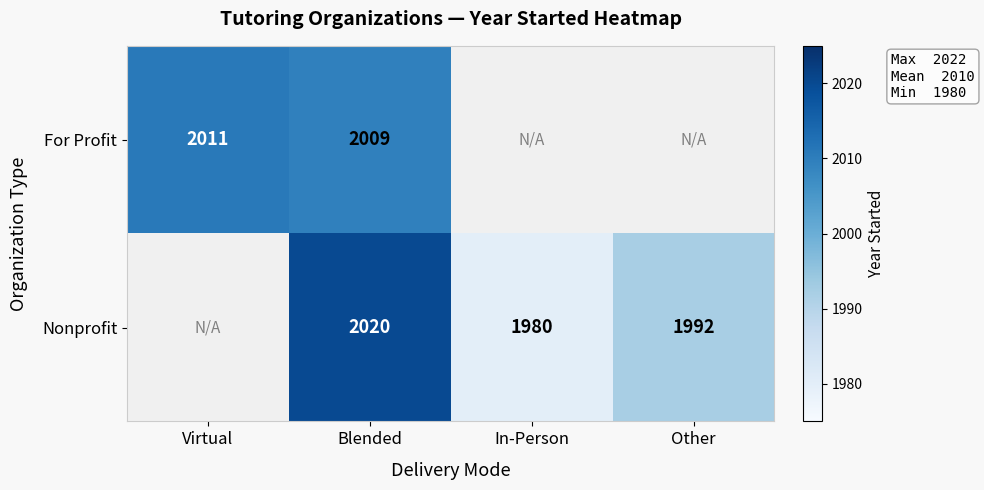

At how many categories does at least one series exceed 2003?

2